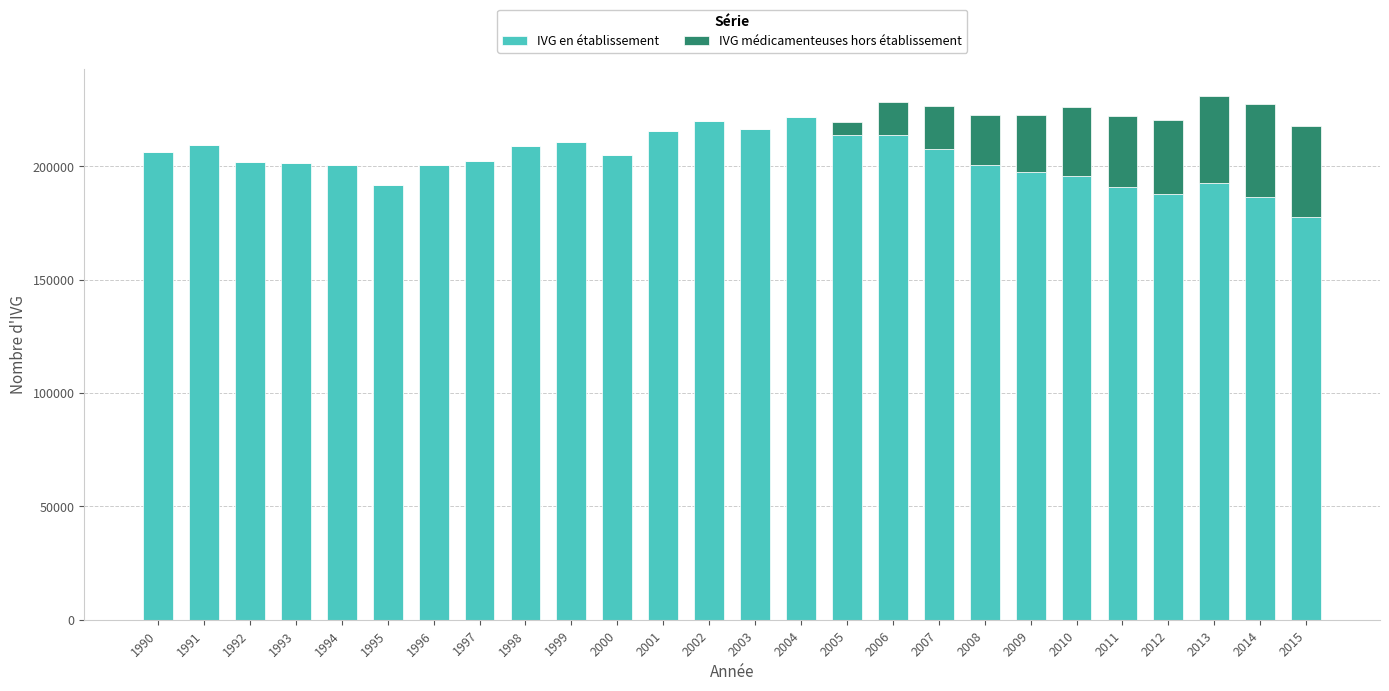

What is the maximum value for IVG en établissement?

221587